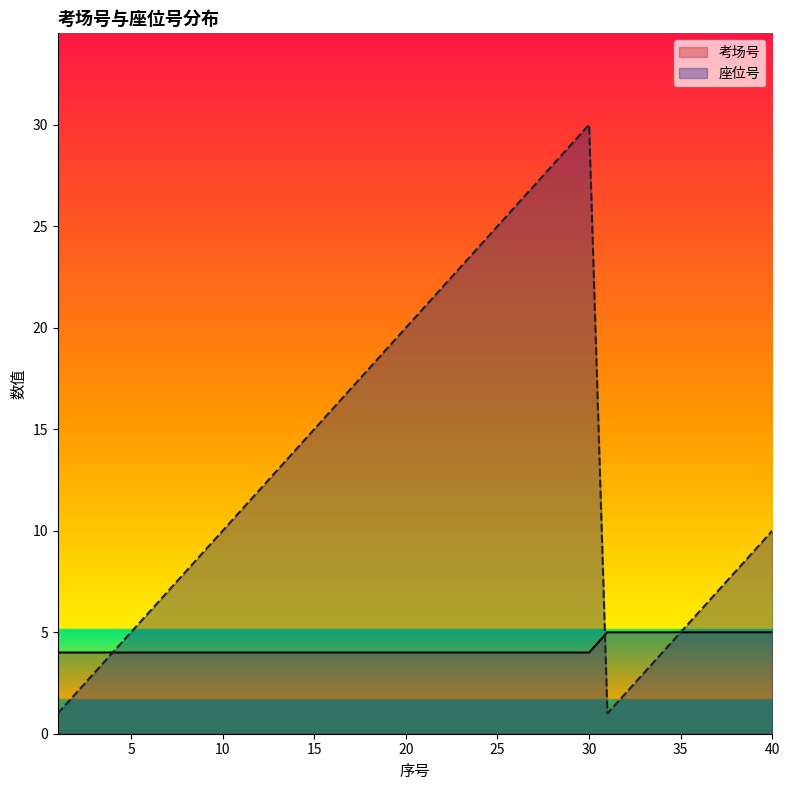

What is the value of the 座位号 point at the 24th from the left?

24